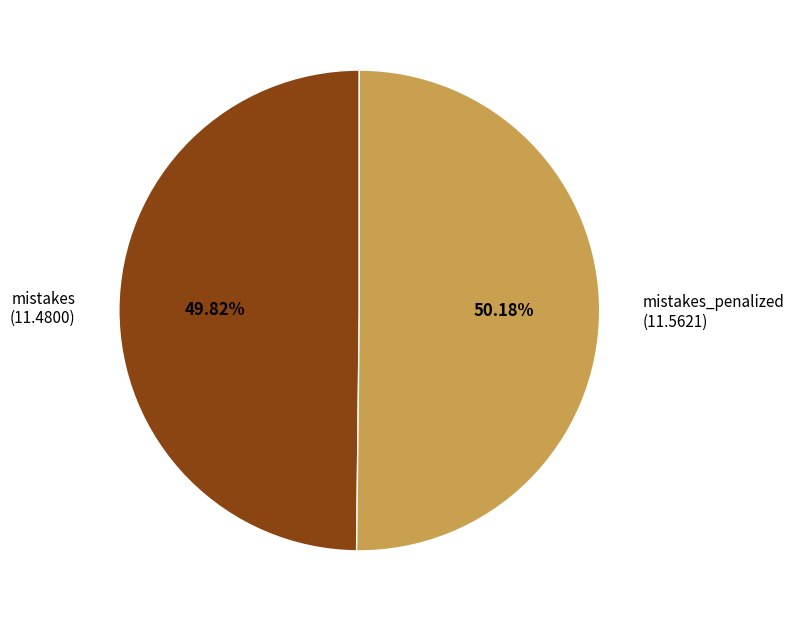

Approximately how many times larger is the value at mistakes_penalized compared to mistakes?

1.0